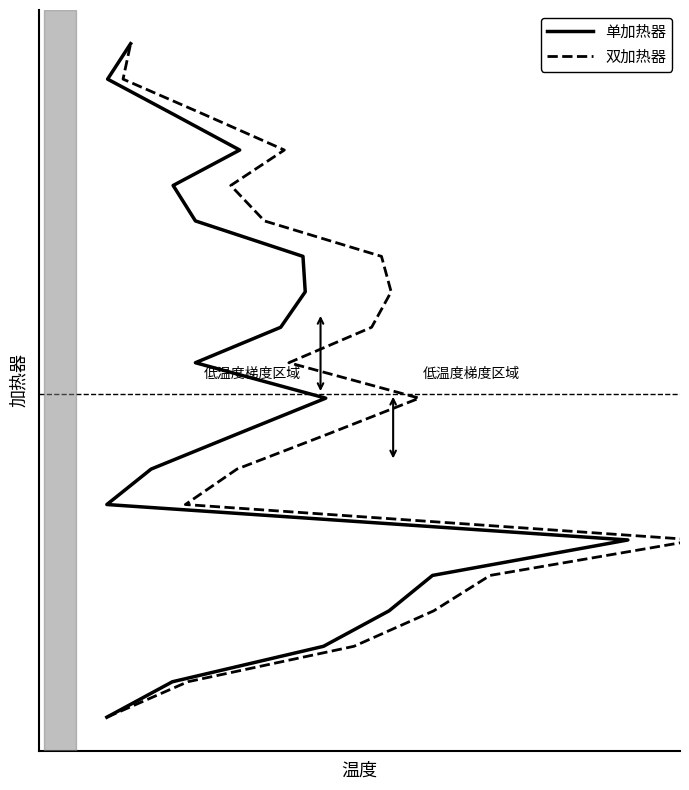

What is the value of the 双加热器 point at the 20th from the left?

1.0